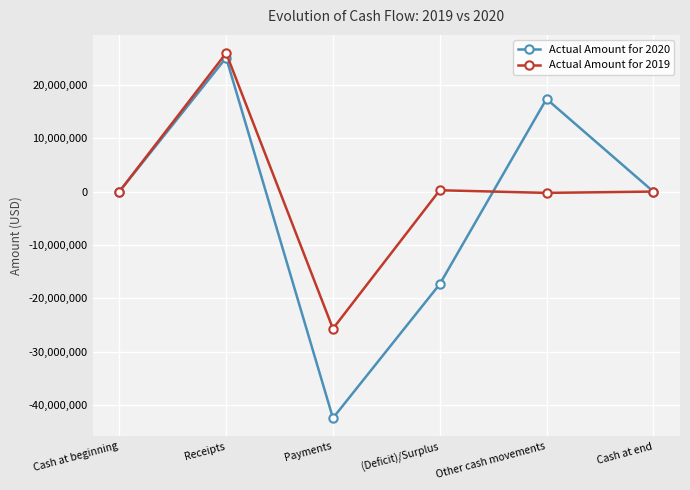

Between Other cash movements and Cash at end, which series saw the biggest shift?

Actual Amount for 2020